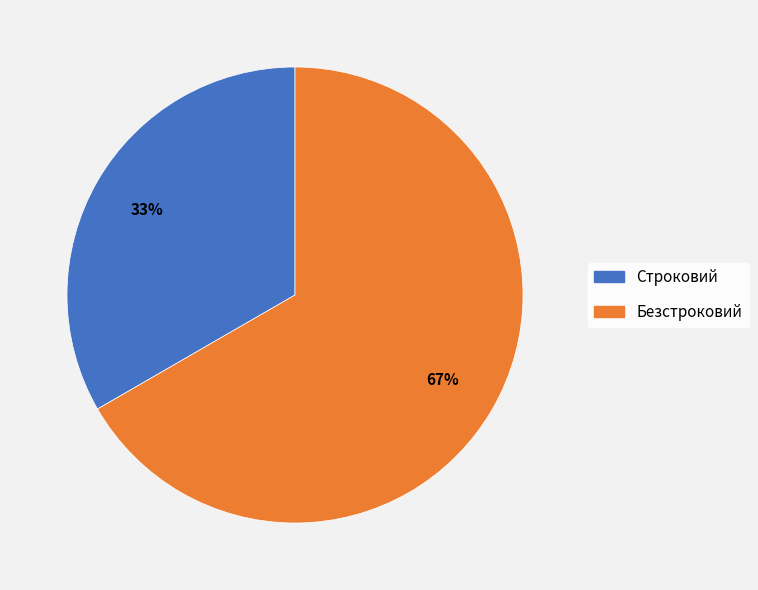

Approximately how many times larger is the value at Строковий compared to Безстроковий?

0.5